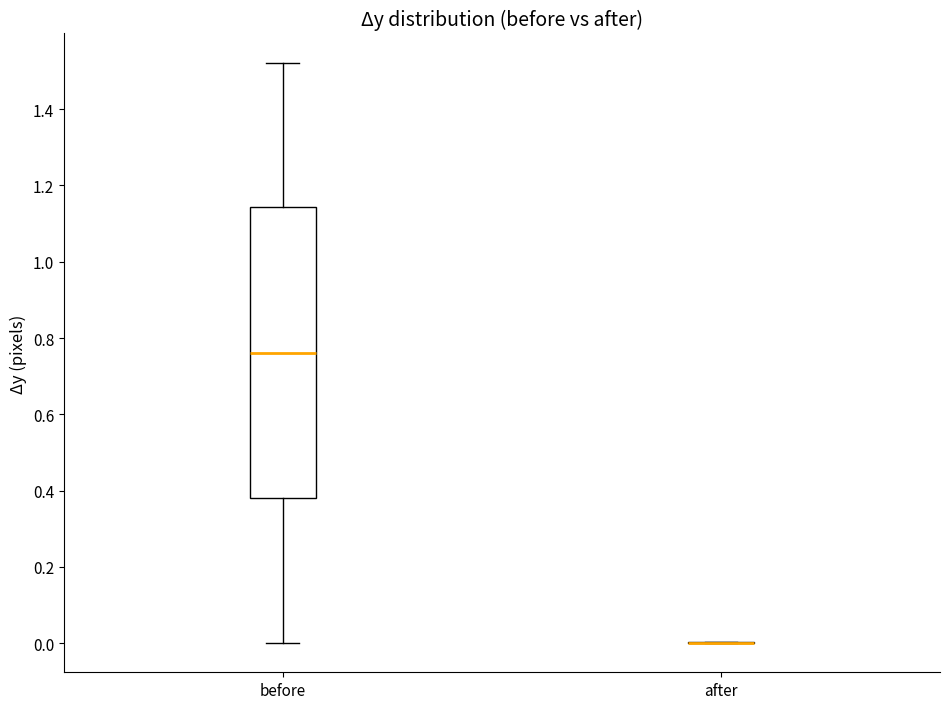

Reading left to right, transcribe this box plot: for each box, give where its median line is, the range the box spans, and where its two whiskers end, as read against the y-axis. The values are not printed on the chart, so give them approximately, as read against the axis.

before: median 0.76, box 0.38 to 1.14, whiskers 0.00 to 1.52
after: box collapsed to a line at 0.00, whiskers 0.00 to 0.00